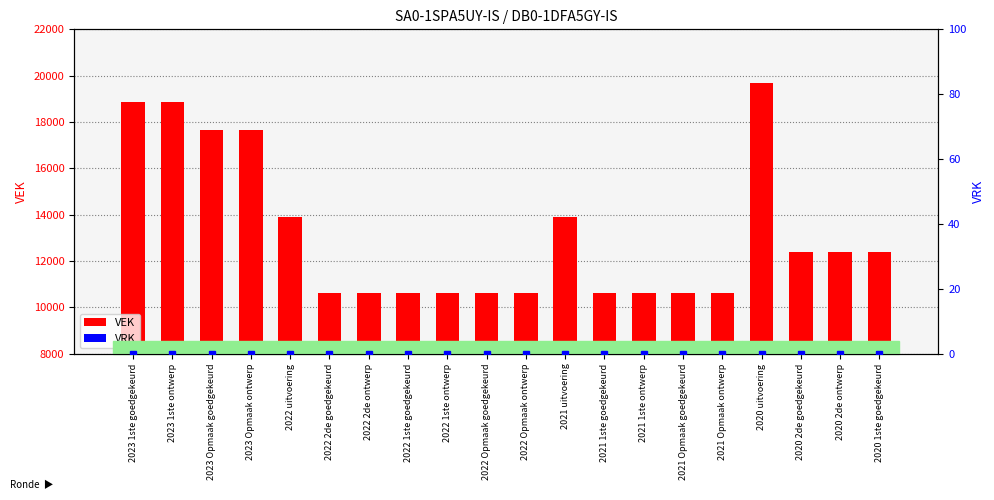

Reading left to right, transcribe all the data shown in this chart.

VEK: 18844	18844	17644	17644	13889	10644	10644	10644	10644	10644	10644	13919	10644	10644	10644	10644	19675	12384	12384	12384
VRK: 0	0	0	0	0	0	0	0	0	0	0	0	0	0	0	0	0	0	0	0